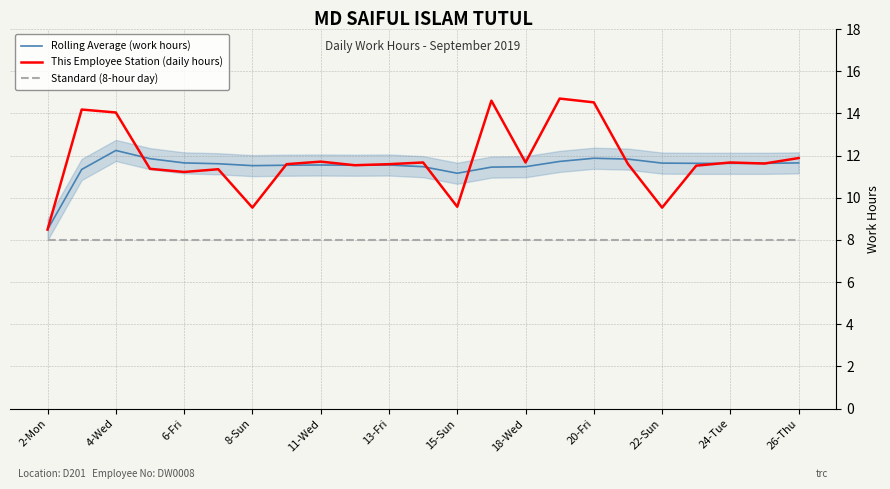

At which label does Rolling Average (work hours) reach its peak?

4-Wed